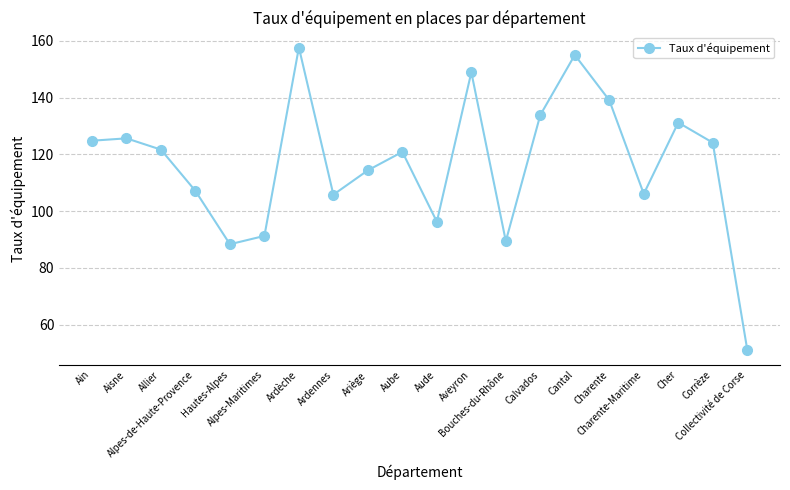

What is the value of the 1st point from the left?

124.8